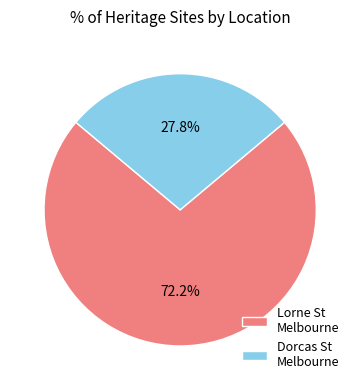

What percentage do Dorcas St Melbourne and Lorne St Melbourne together represent?

100.0%